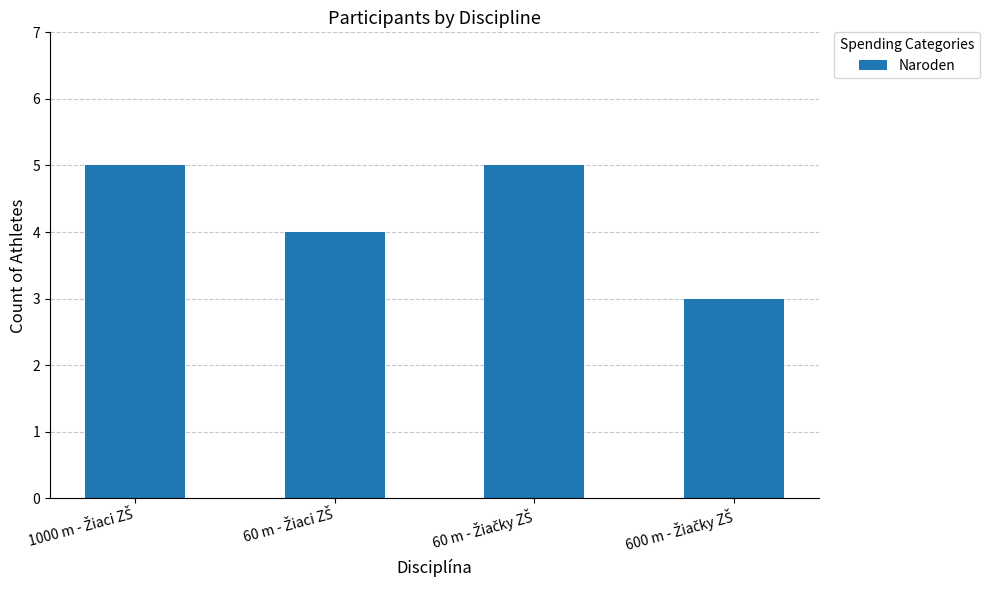

What is the value of the 2nd bar from the left?

4